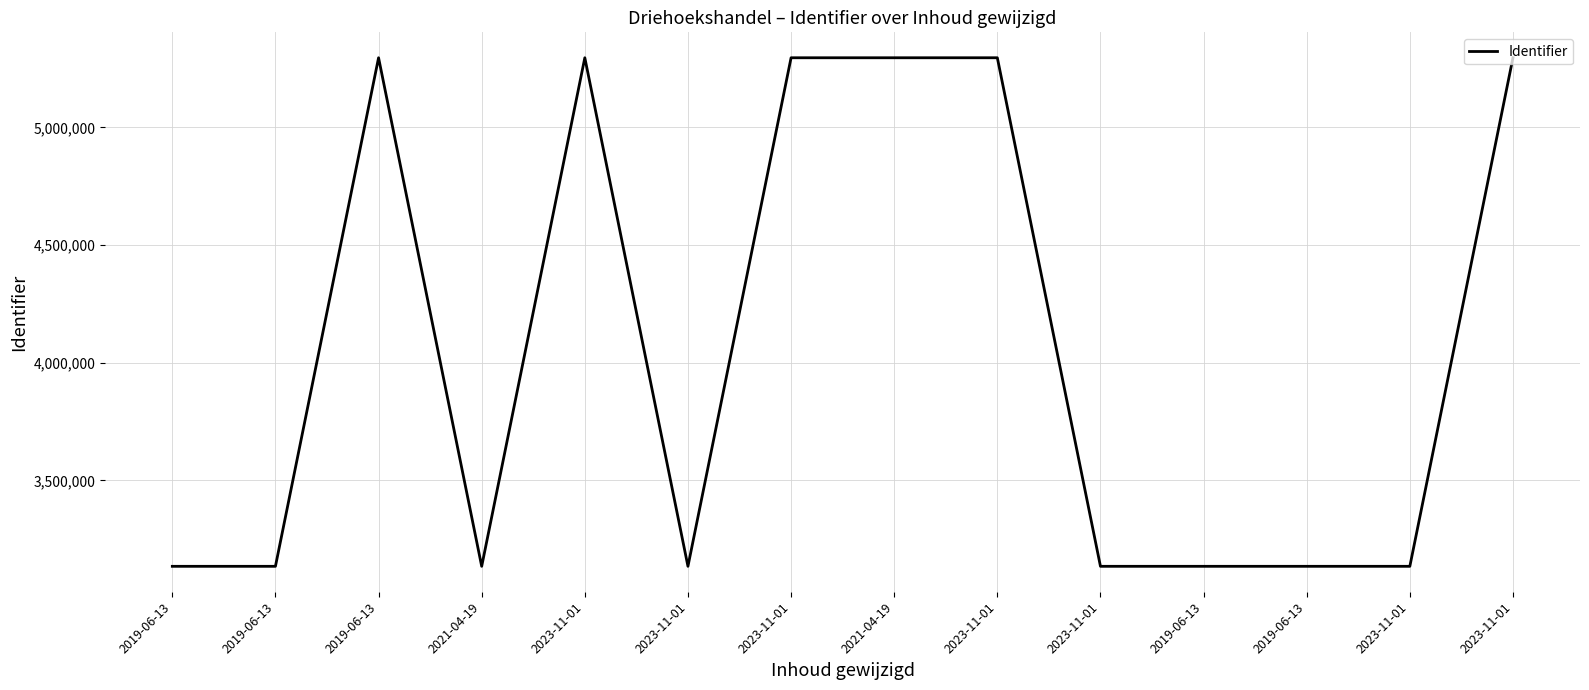

How many lines are shown in the chart?

1